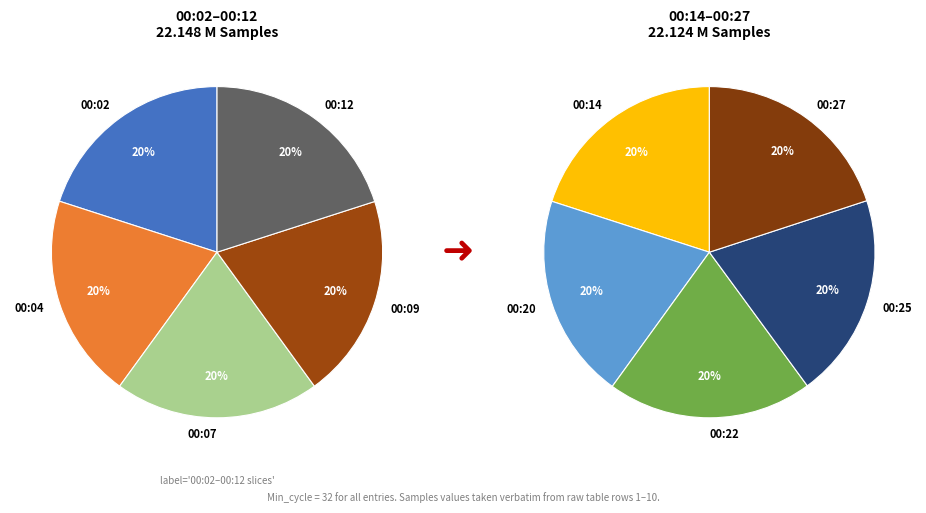

What is the change in value from 00:25 to 00:27?

-791